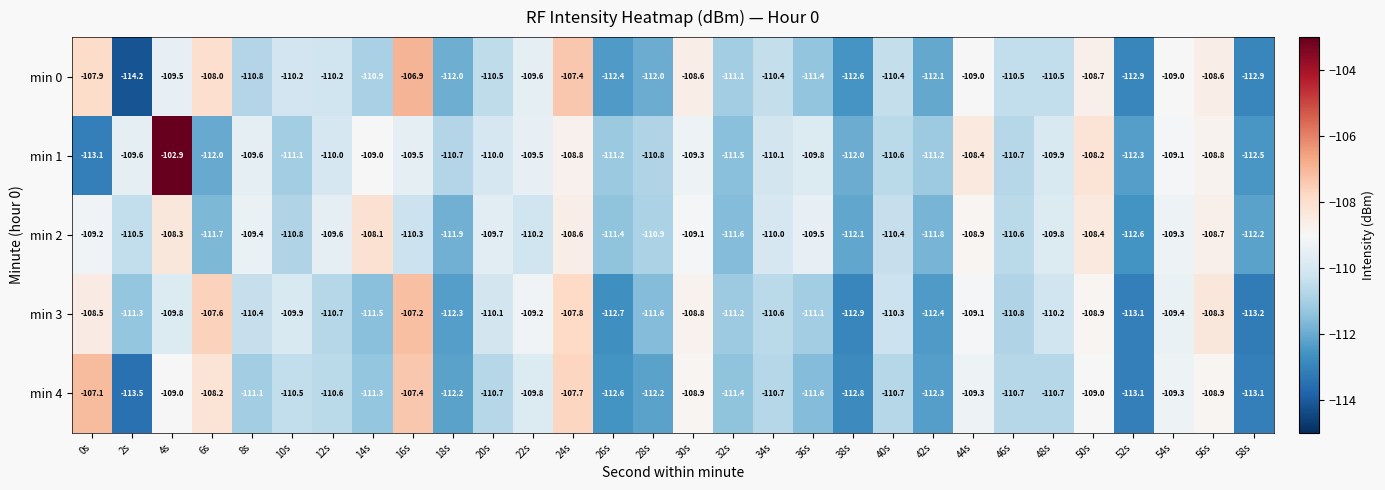

Rank the series by their maximum value, from lowest to highest.

min 2, min 3, min 4, min 0, min 1